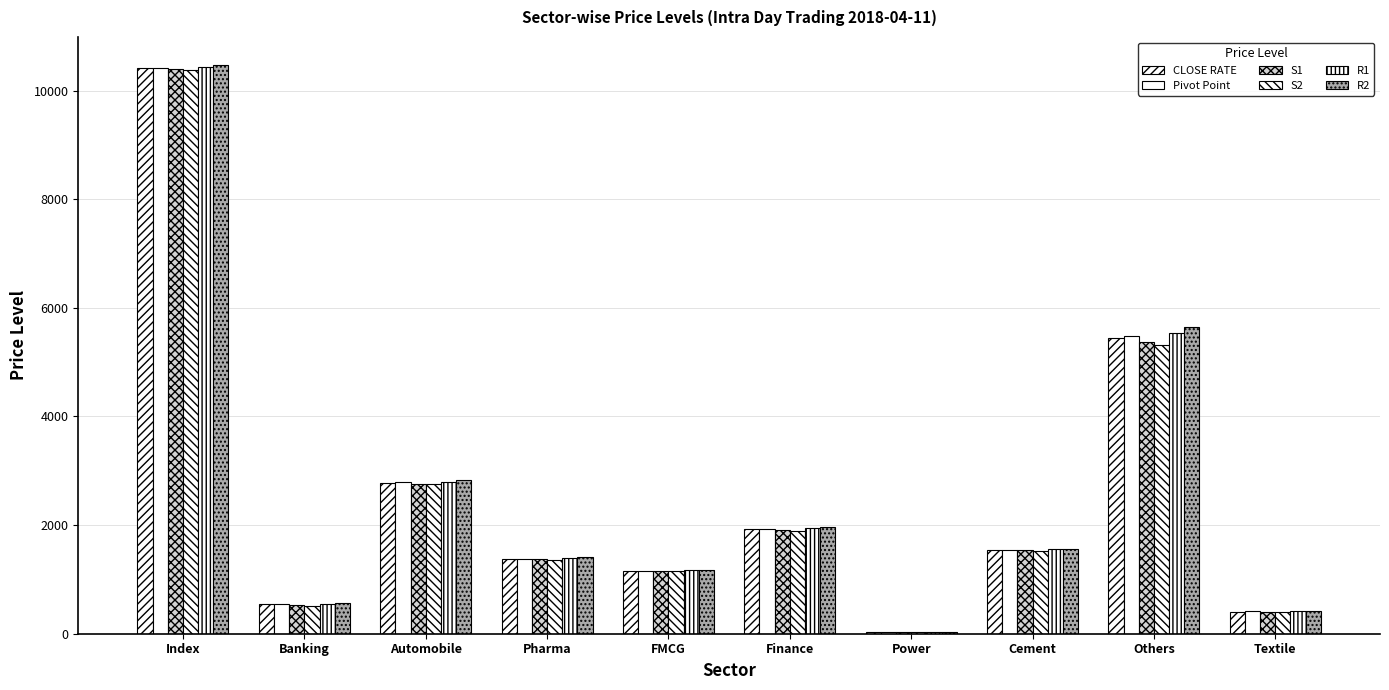

What is the difference between the maximum and minimum values in the CLOSE RATE series?

10395.0